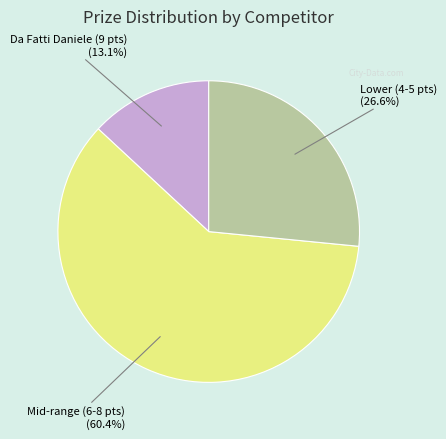

Is there a majority slice in this chart?

Yes